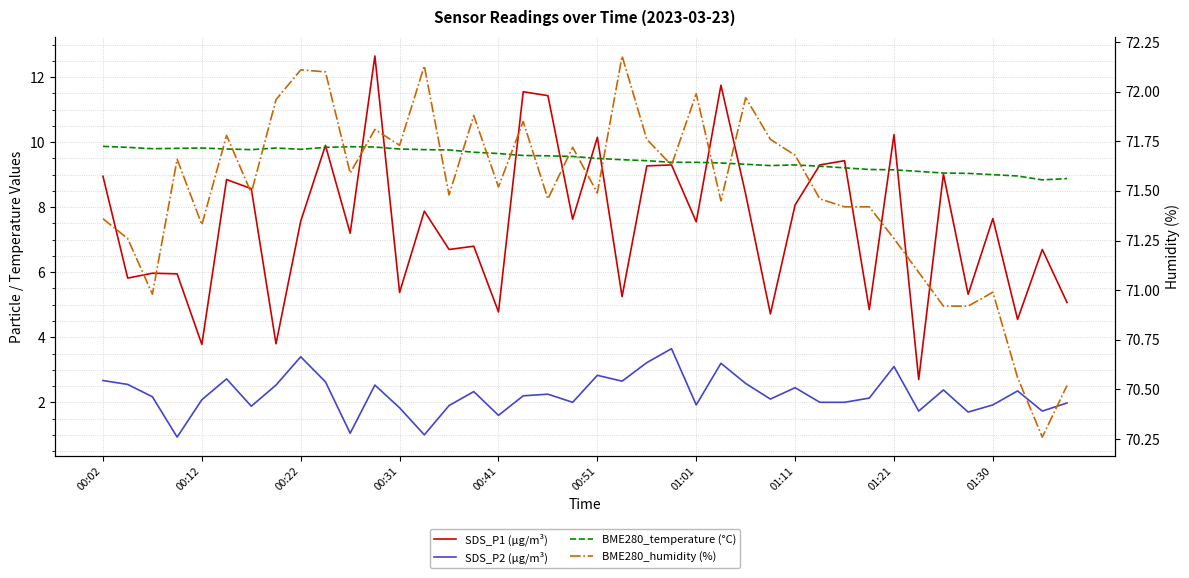

How many data points in SDS_P2 (µg/m³) are above 2?

24